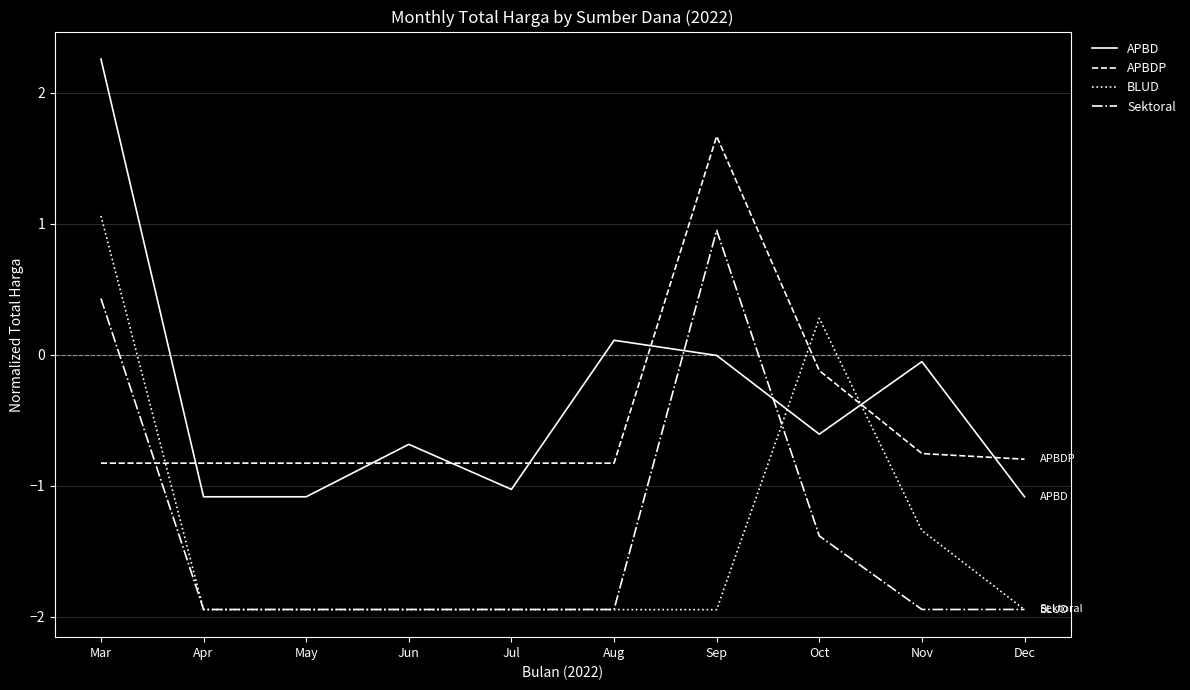

What is the greatest value displayed?

2.3